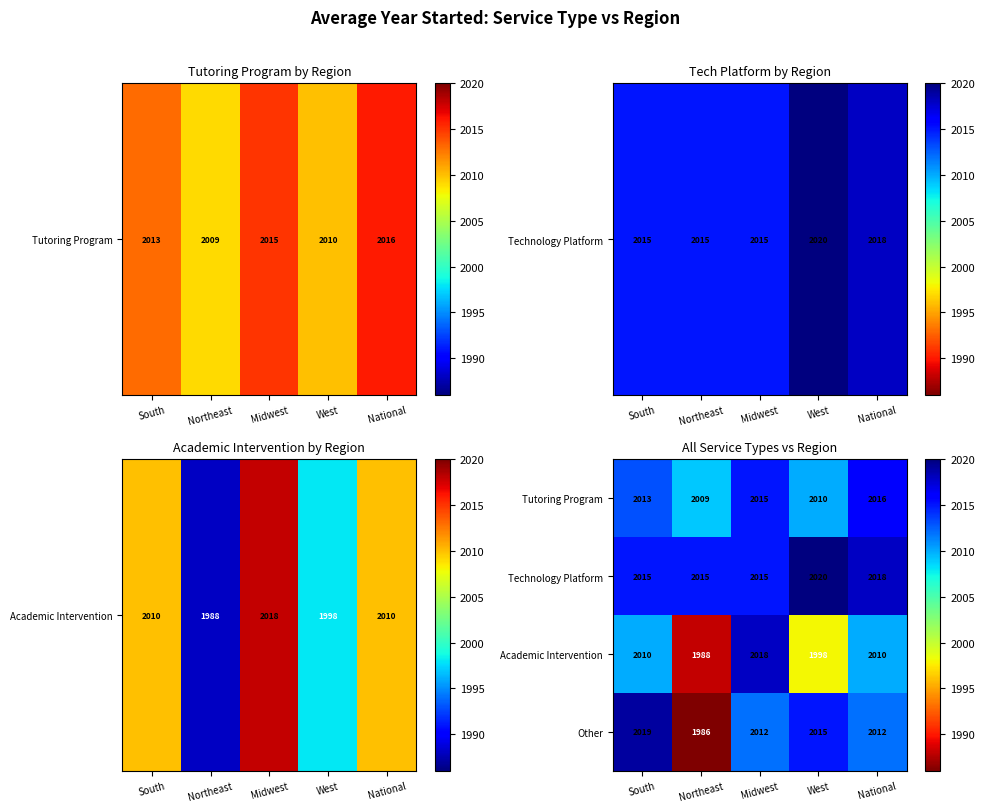

At South, list the series in order from smallest to largest.

Academic Intervention, Tutoring Program, Technology Platform, Other